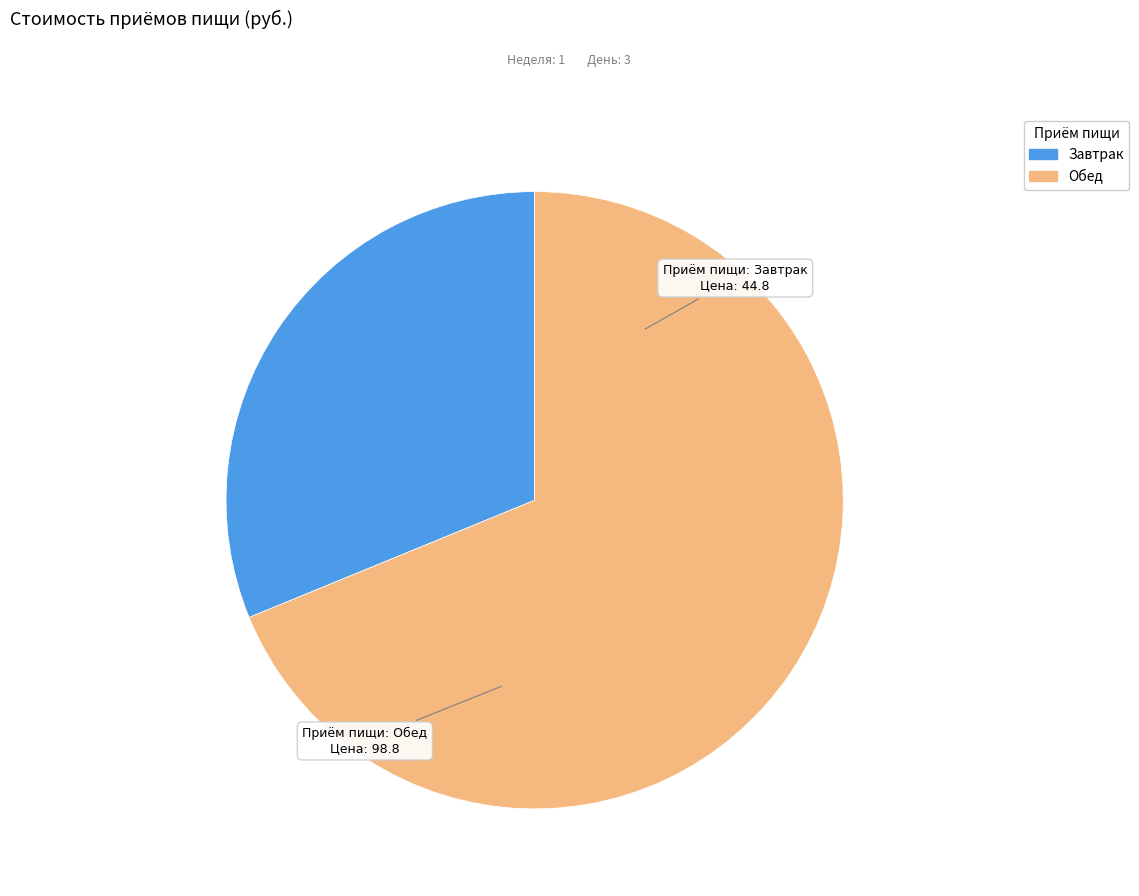

How many segments does this pie chart have?

2